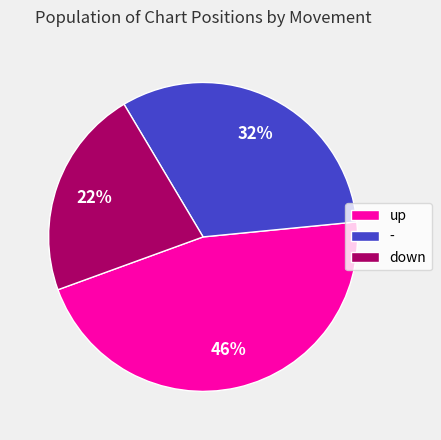

How many segments does this pie chart have?

3